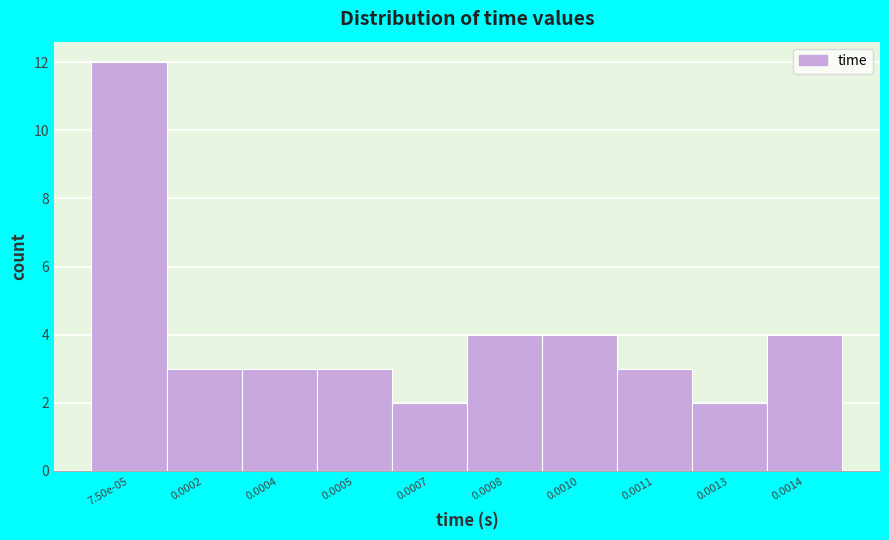

Reading left to right, list all the values displayed in this chart.

12	3	3	3	2	4	4	3	2	4